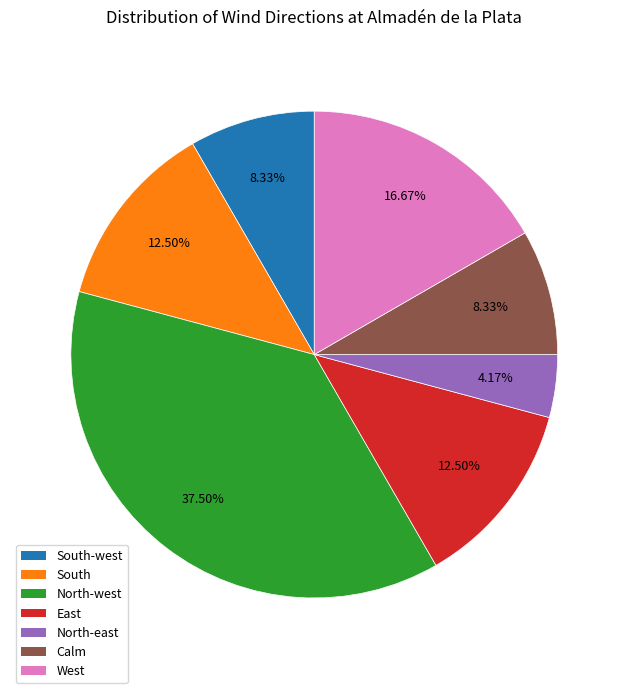

How many segments does this pie chart have?

7